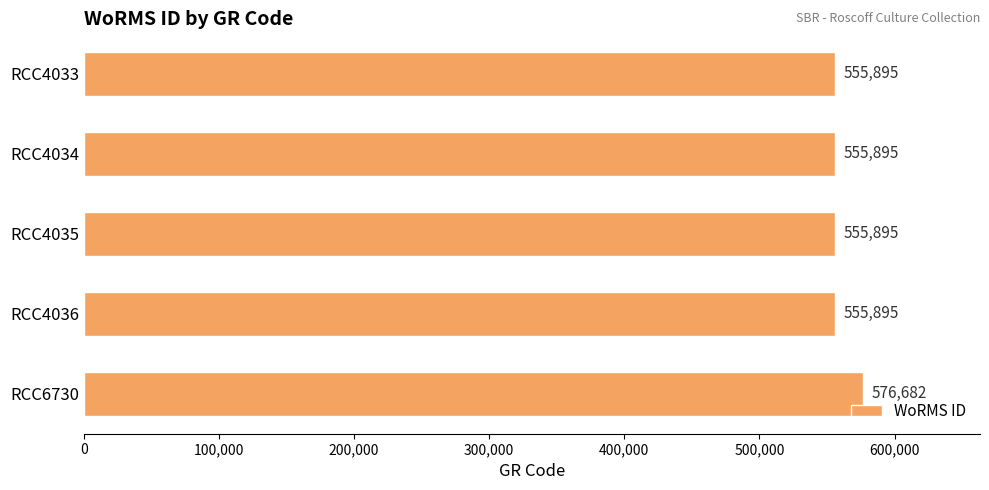

How many data points does each series have?

5